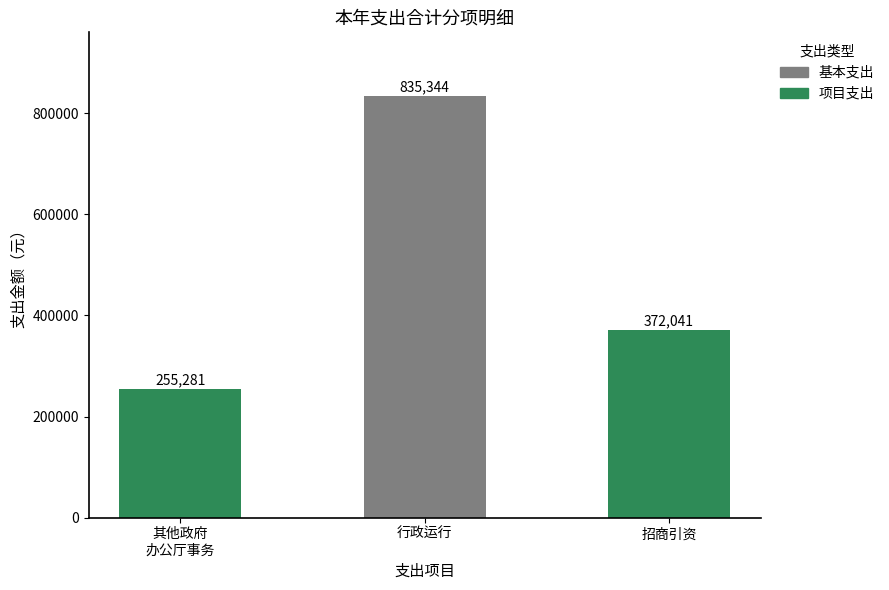

What is the maximum value for 基本支出?

835344